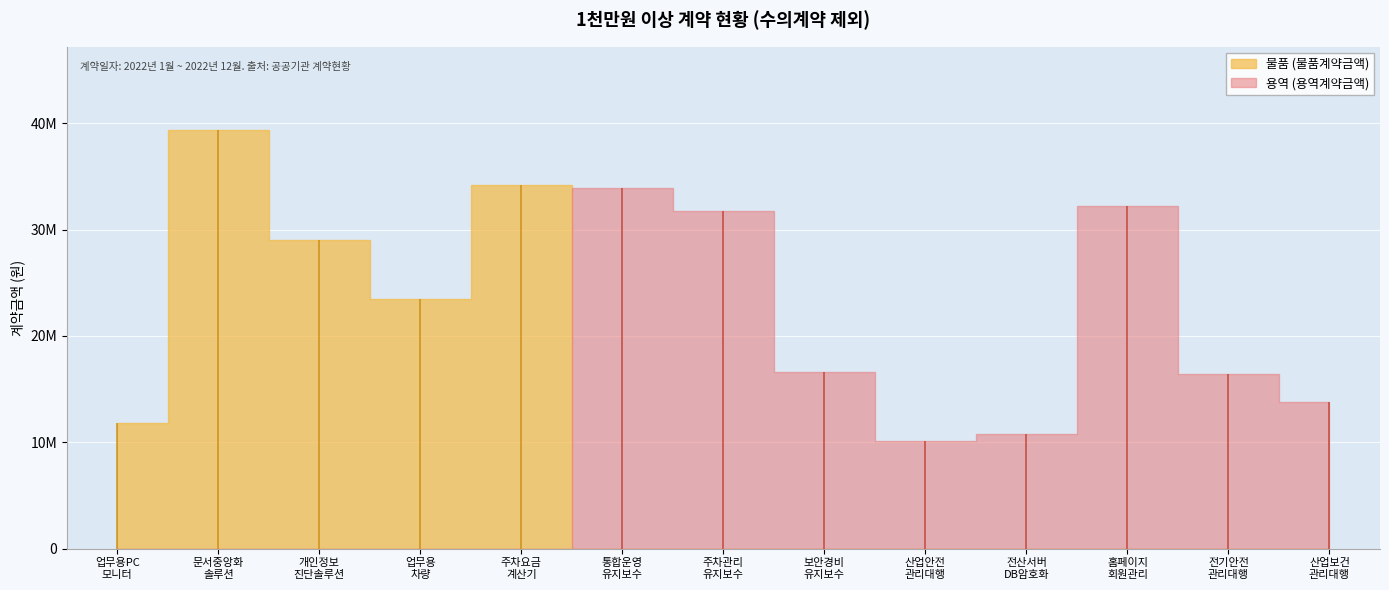

What are all the series names shown in the legend?

물품 (물품계약금액), 용역 (용역계약금액)